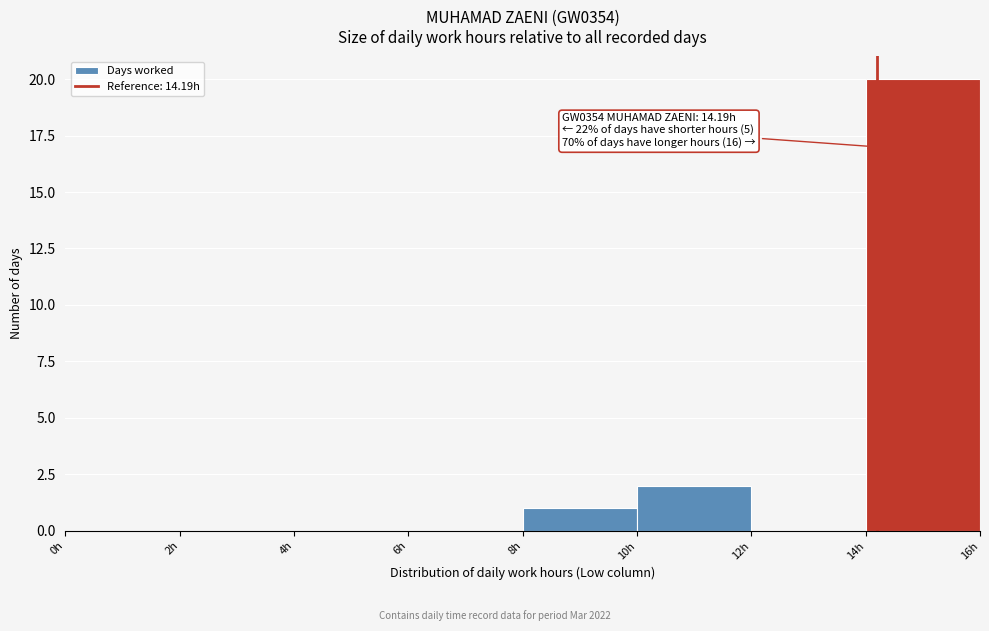

Which range on the x-axis has the tallest bar?

14 to 16